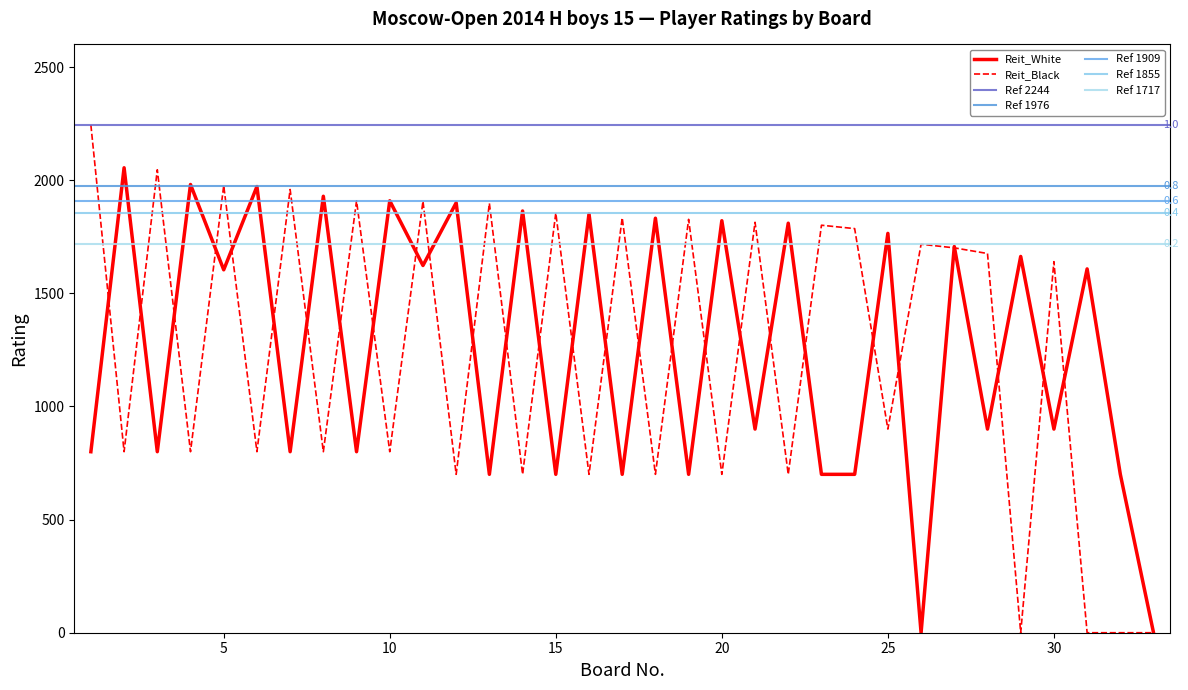

Reading left to right, transcribe all the data shown in this chart.

Reit_White: 800	2055	800	1981	1604	1972	800	1929	800	1909	1623	1900	700	1864	700	1851	700	1832	700	1821	900	1810	700	700	1765	0	1707	900	1663	900	1608	700	0
Reit_Black: 2244	800	2046	800	1976	800	1959	800	1909	800	1907	700	1898	700	1855	700	1834	700	1827	700	1814	700	1801	1786	900	1717	1701	1676	0	1640	0	0	0